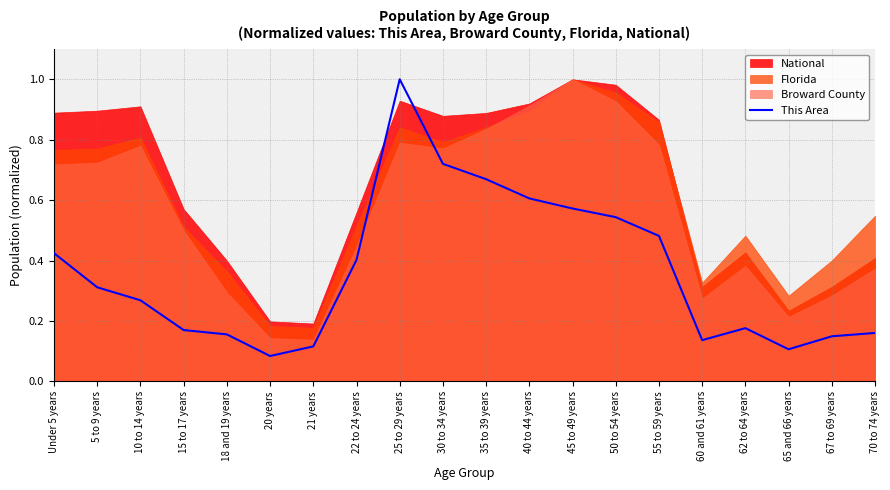

What is the difference between the maximum and minimum values?

0.9